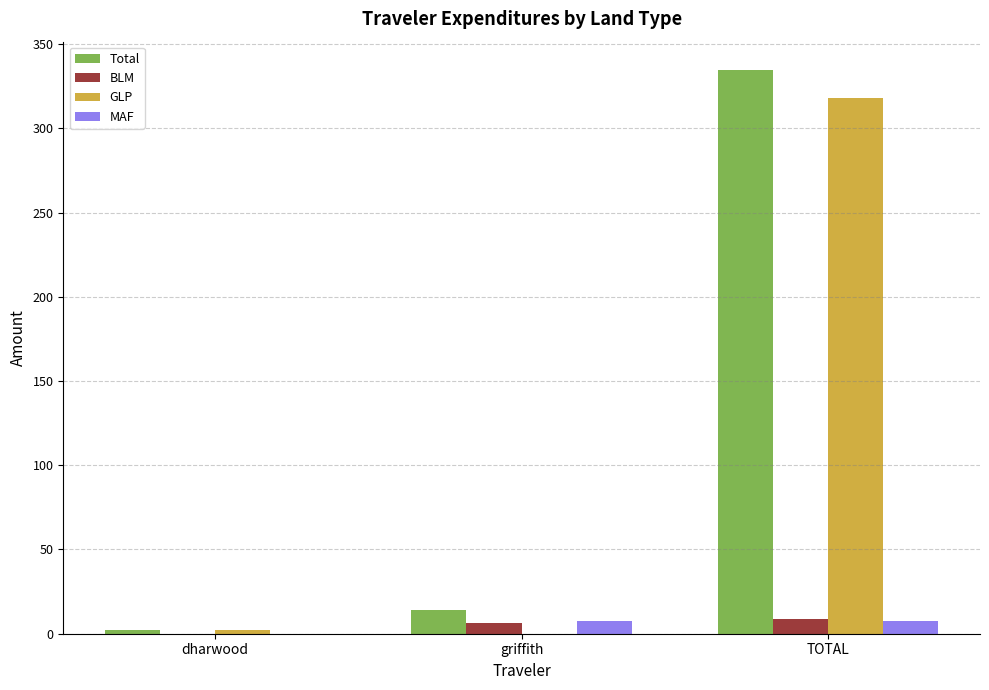

Reading left to right, what are all the values shown in this chart?

Total: dharwood=2.5	griffith=14.1	TOTAL=334.7
BLM: dharwood=0.0	griffith=6.3	TOTAL=8.9
GLP: dharwood=2.5	griffith=0.0	TOTAL=318.0
MAF: dharwood=0.0	griffith=7.8	TOTAL=7.8